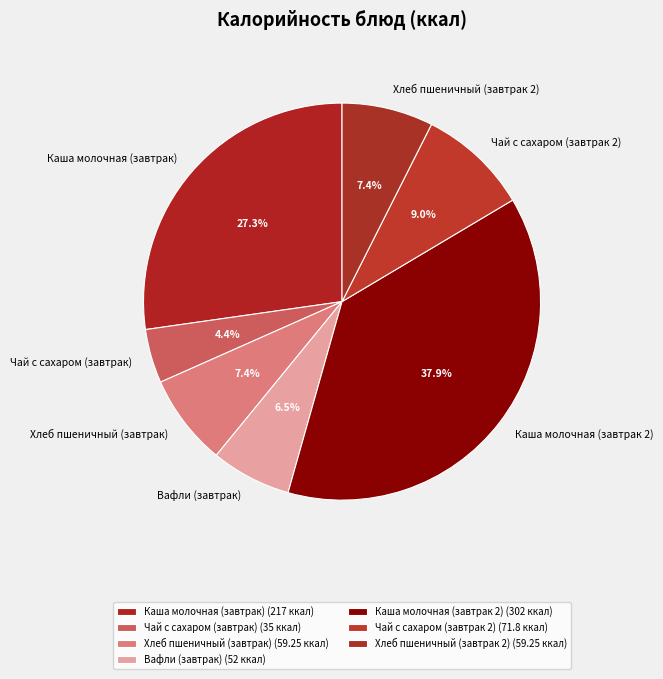

Which has a higher value, Чай с сахаром (завтрак) or Чай с сахаром (завтрак 2)?

Чай с сахаром (завтрак 2)